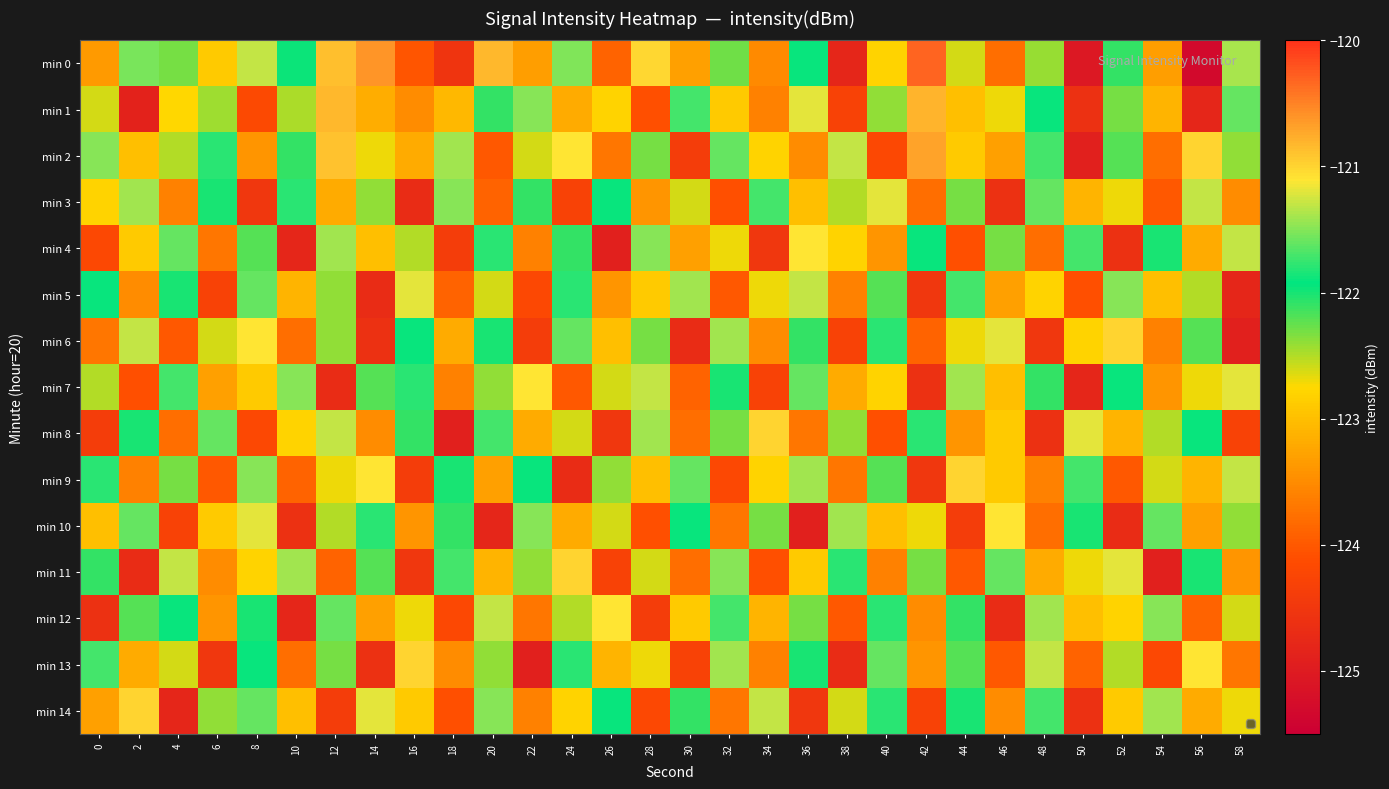

At which category is the sum across all series the highest?

12